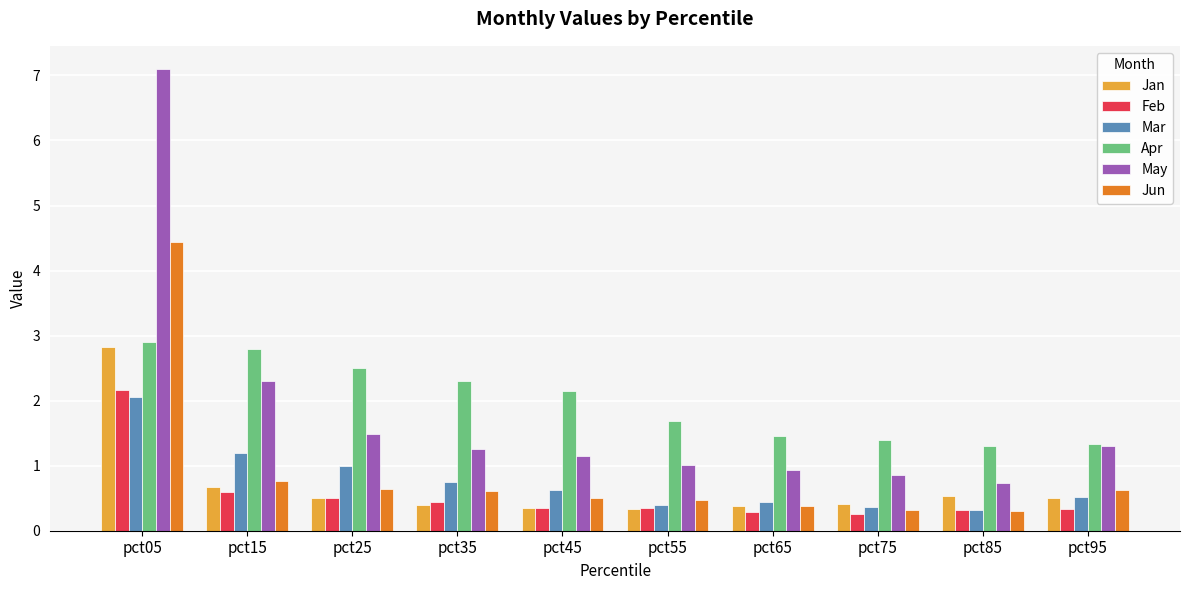

What is the value of the May bar at the 4th from the left?

1.3